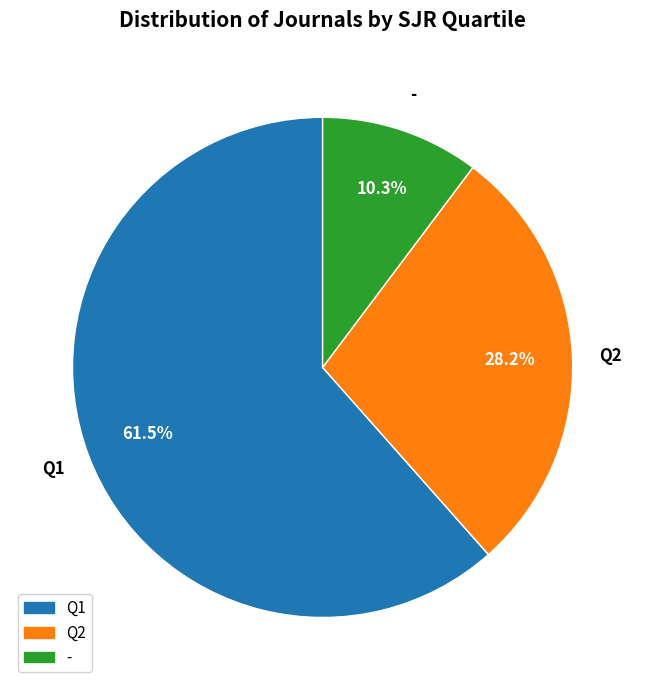

Which slice is the smallest?

-